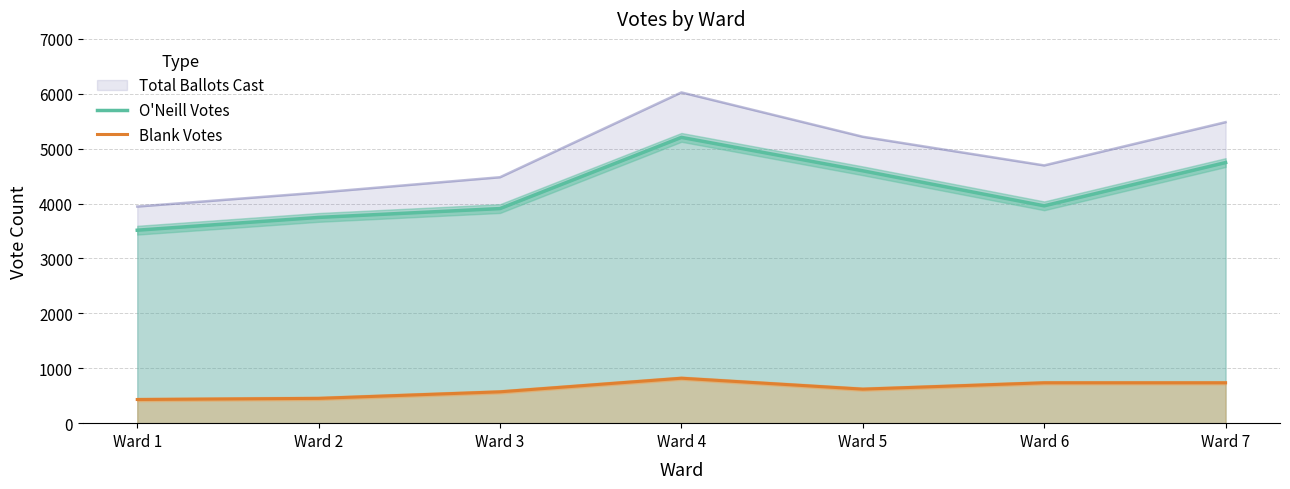

In O'Neill Votes, how many points are lower than both neighbors (excluding endpoints)?

1